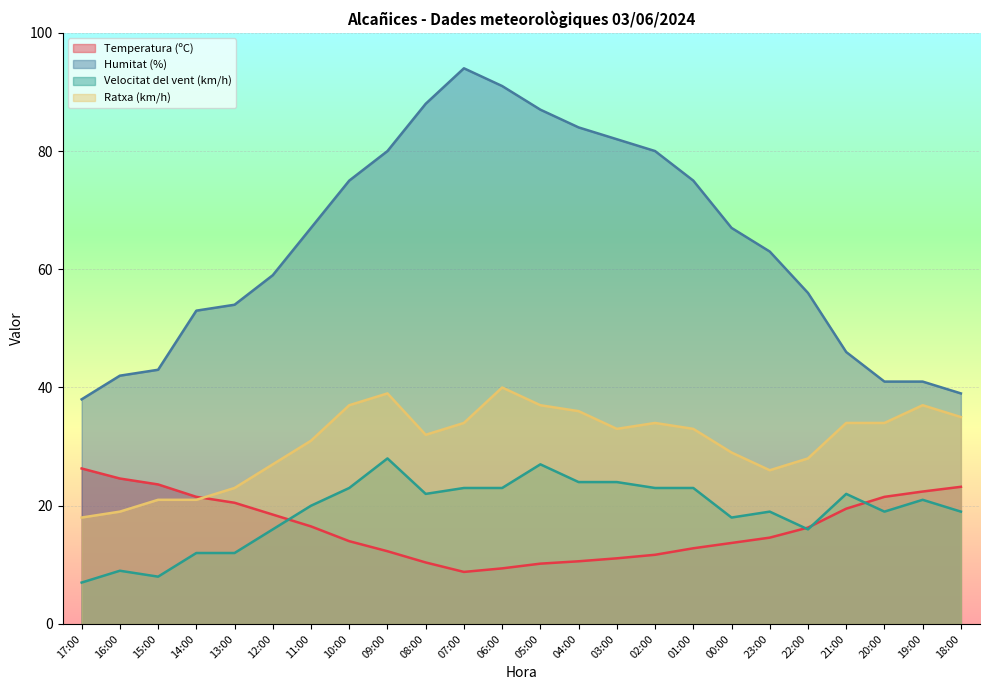

Does the chart display data point markers on the line(s)?

No